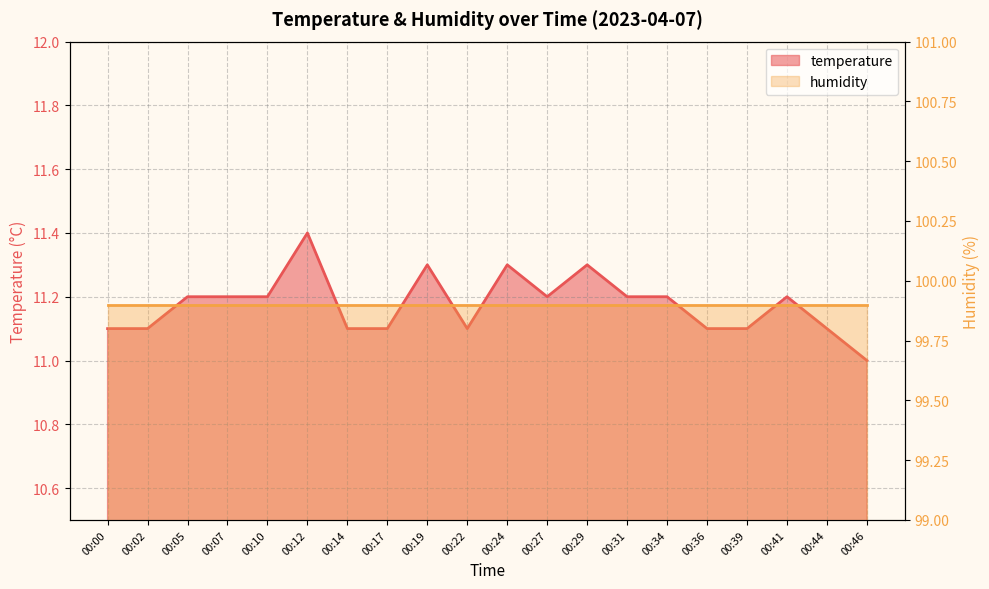

Count the number of values greater than 11.

19